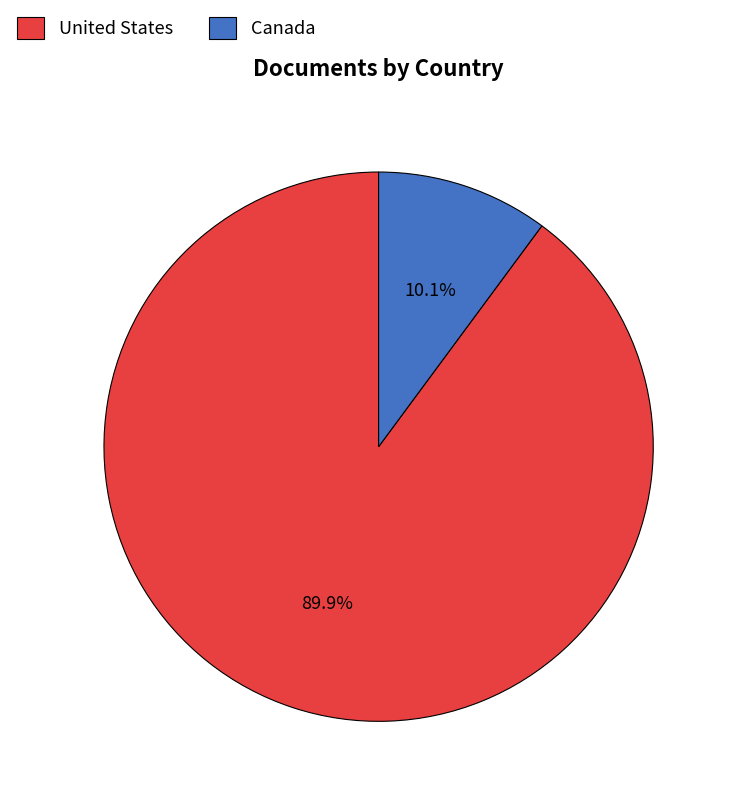

Approximately how many times larger is the value at United States compared to Canada?

8.9